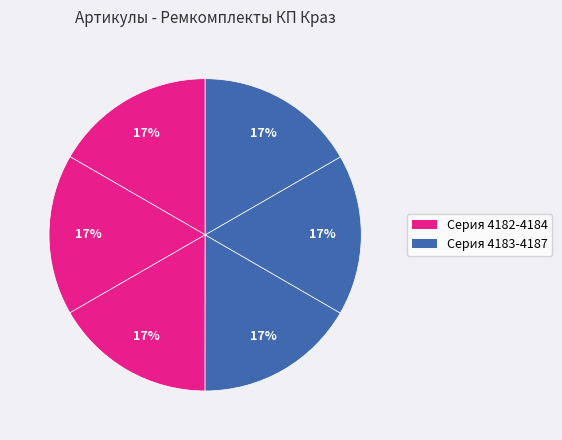

Is there a majority slice in this chart?

No